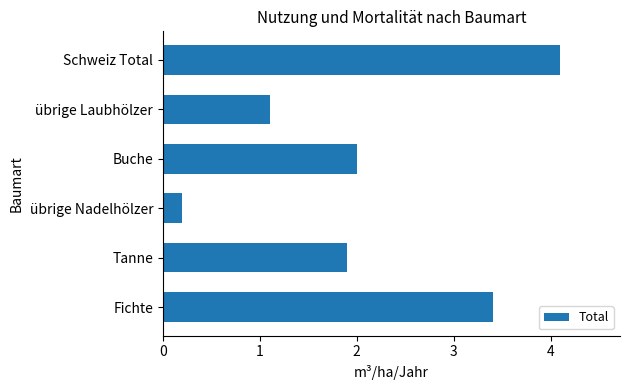

Reading bottom to top, list all the values displayed in this chart.

Fichte=3.4	Tanne=1.9	übrige Nadelhölzer=0.2	Buche=2.0	übrige Laubhölzer=1.1	Schweiz Total=4.1